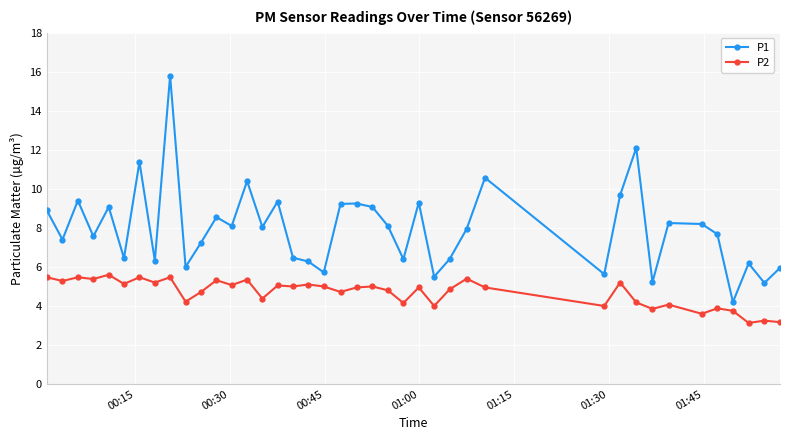

What is the greatest value displayed?

15.8